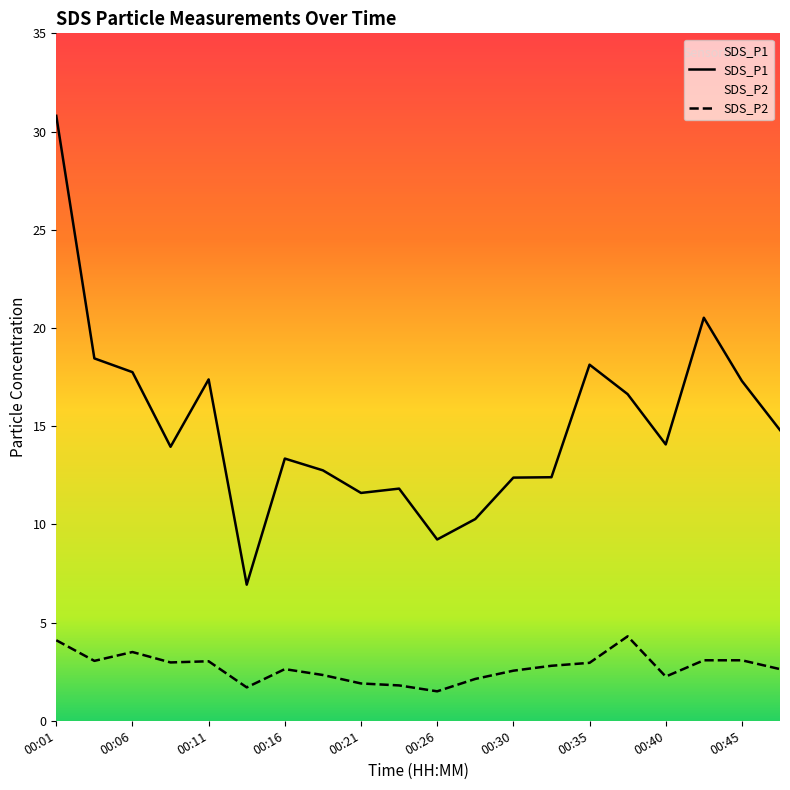

Which series has the widest spread of values?

SDS_P1